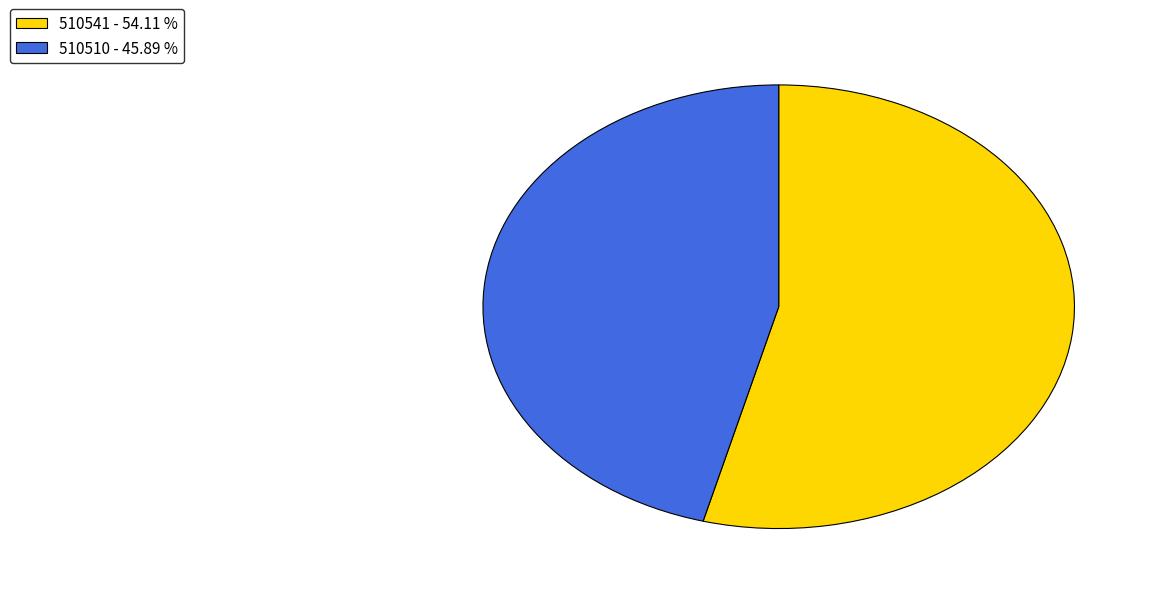

Do 510541 - 54.11 % and 510510 - 45.89 % together represent more than half of the pie?

Yes